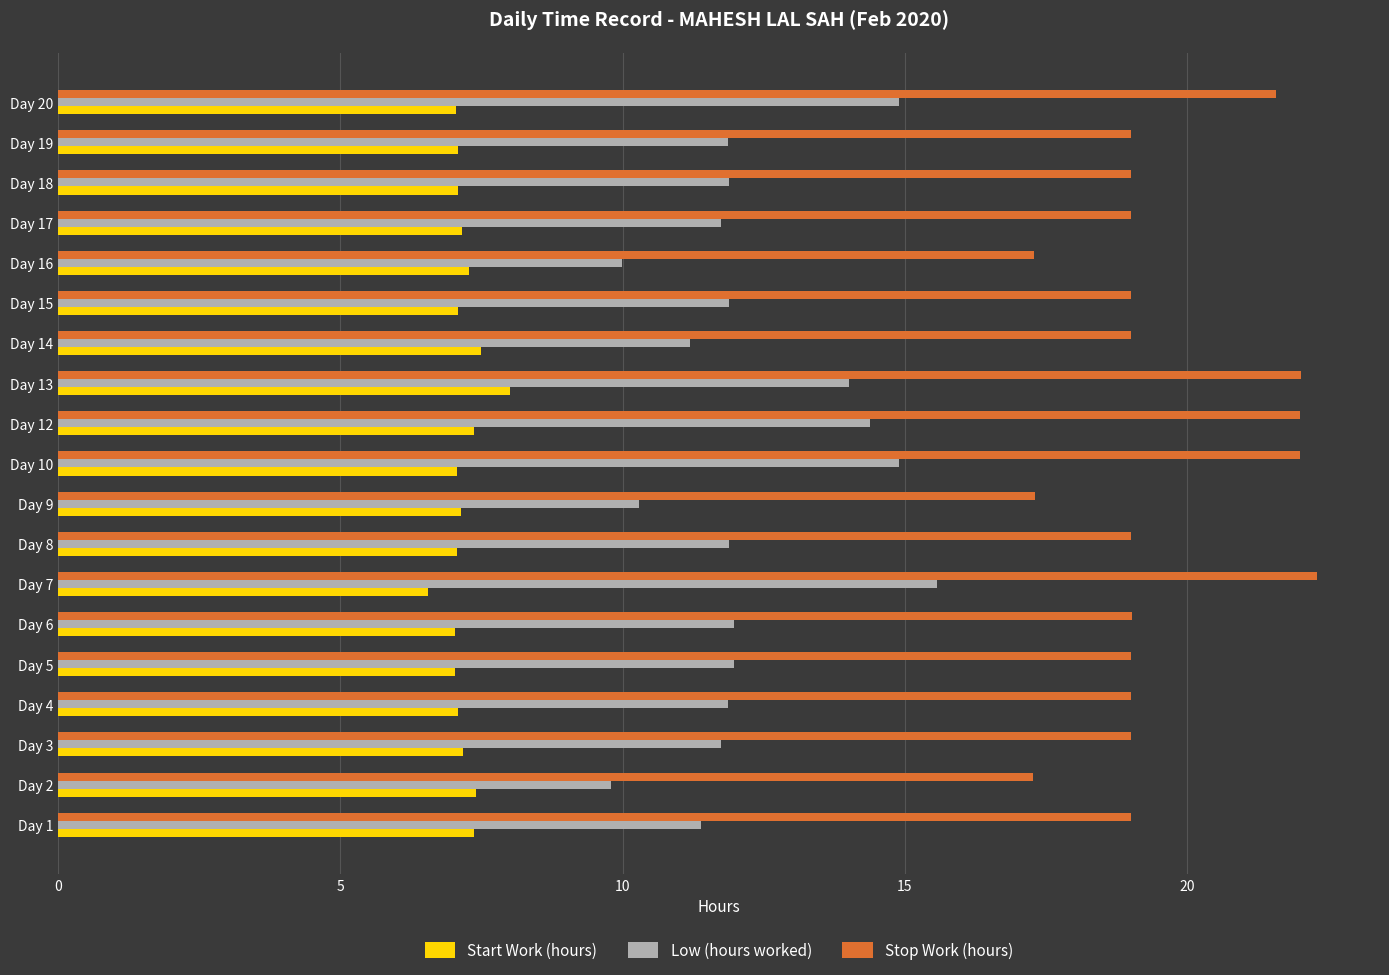

Which series has the largest total across all categories?

Stop Work (hours)